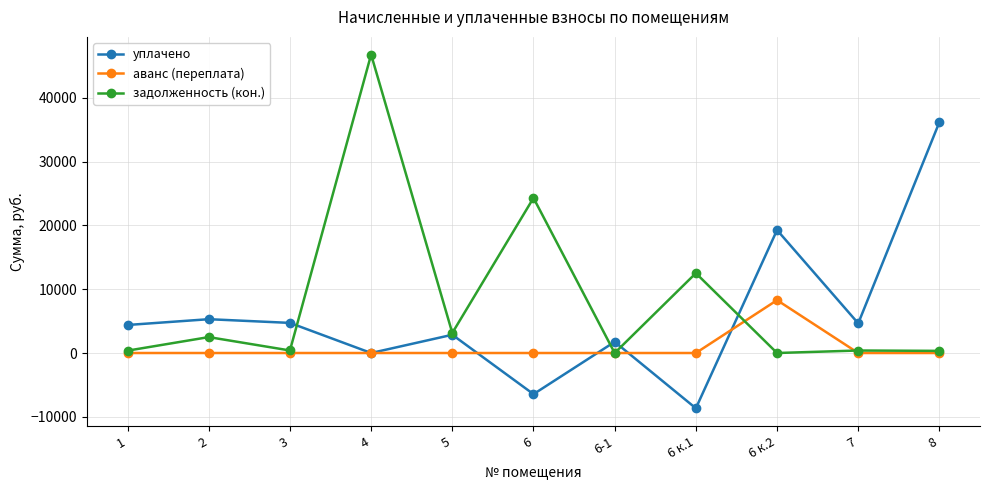

What is the smallest value displayed?

-8662.7